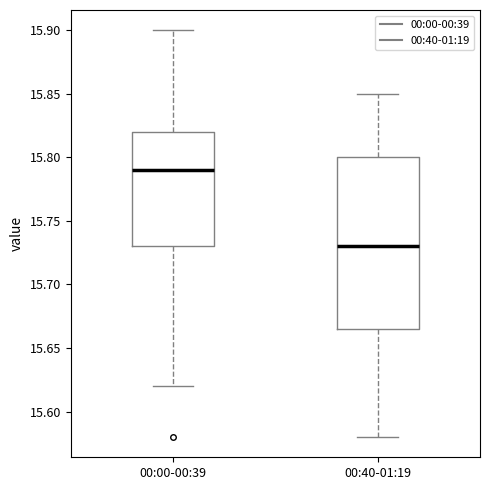

Which box is the tallest, from its lower edge to its upper edge?

00:40-01:19